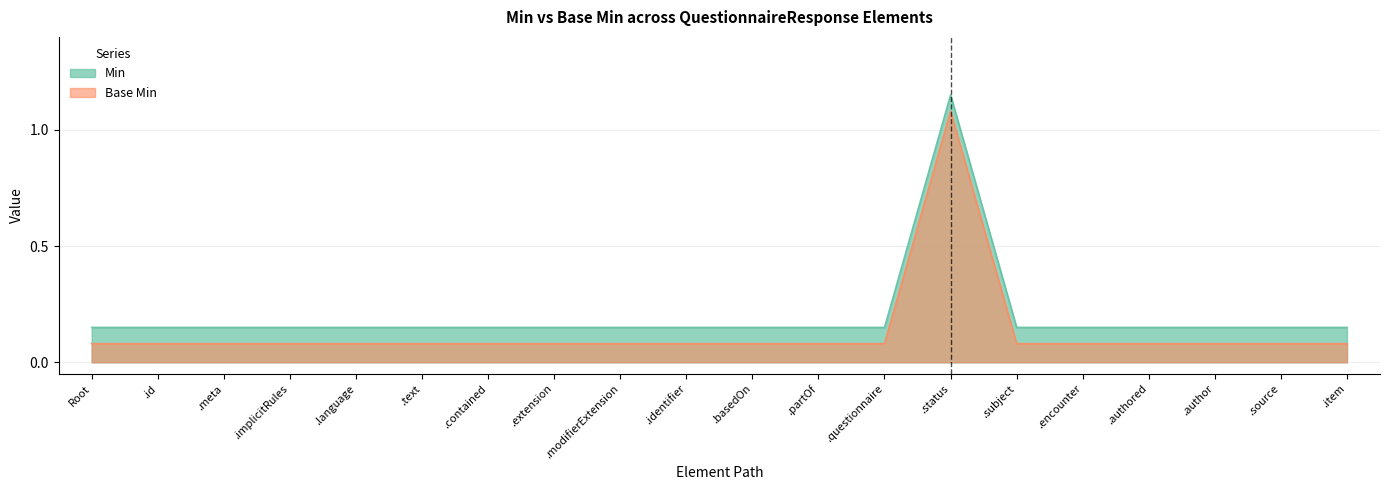

List the series in order of their peak value, highest first.

Min, Base Min